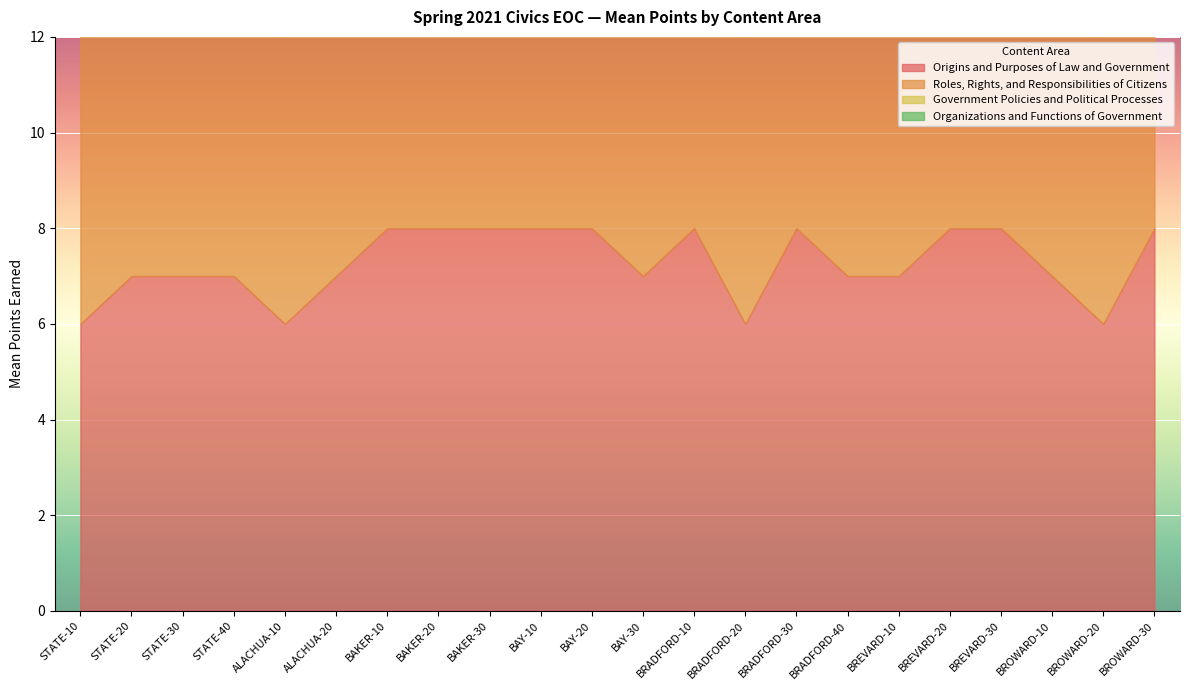

Does the chart display data point markers on the line(s)?

No